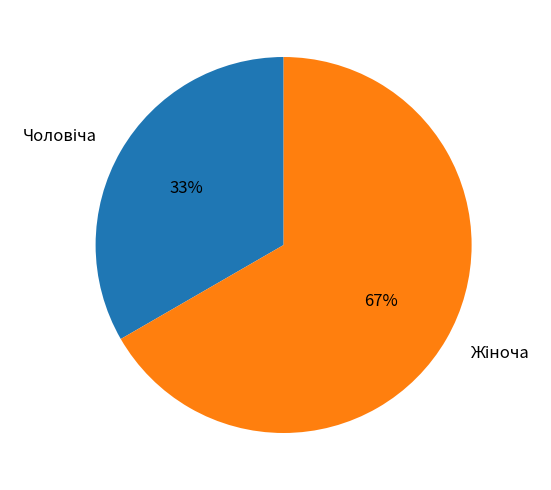

To the nearest percent, what is the average slice percentage?

50%